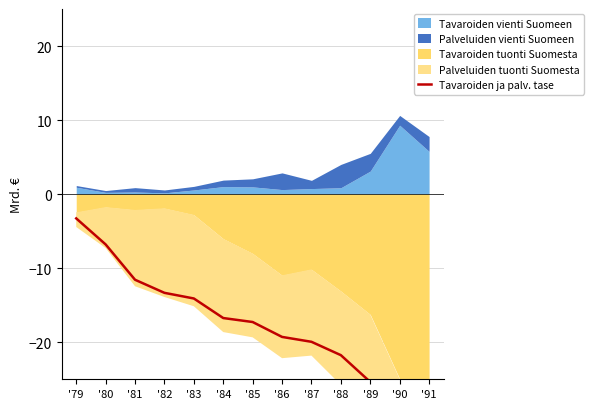

Is it true that the value at '85 is -17.3?

True